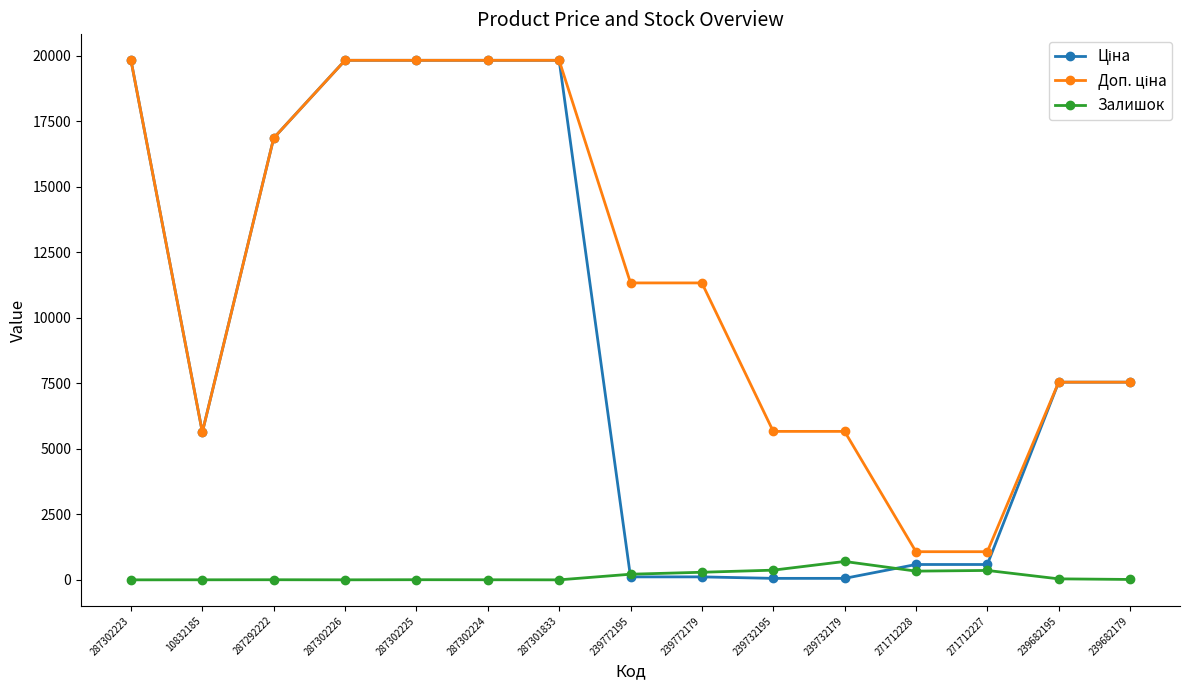

What is the greatest value displayed?

19831.1